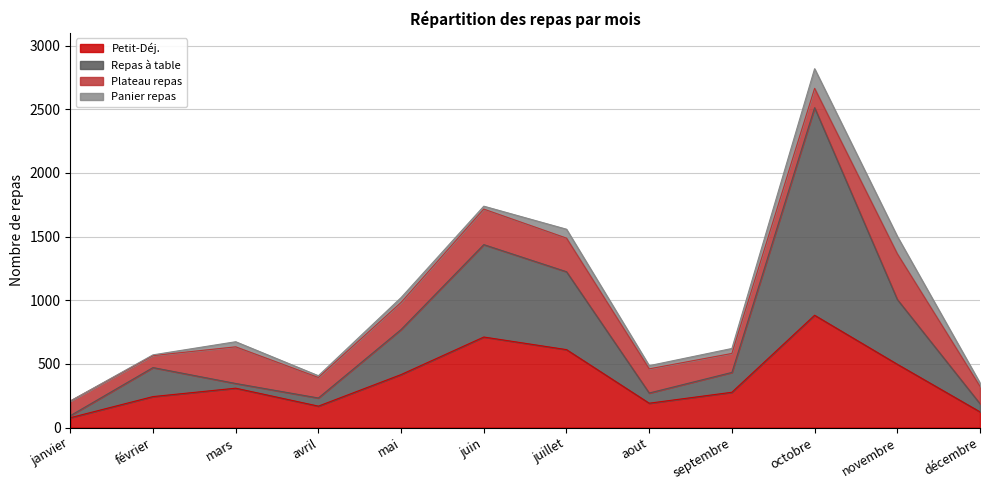

At which category does the chart reach its minimum across all series?

janvier